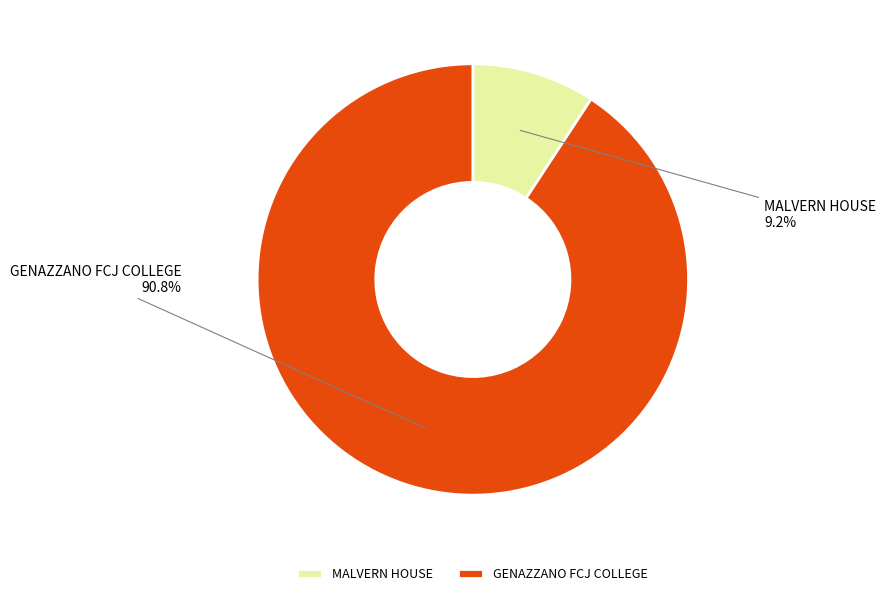

What percentage do GENAZZANO FCJ COLLEGE and MALVERN HOUSE together represent?

100.0%